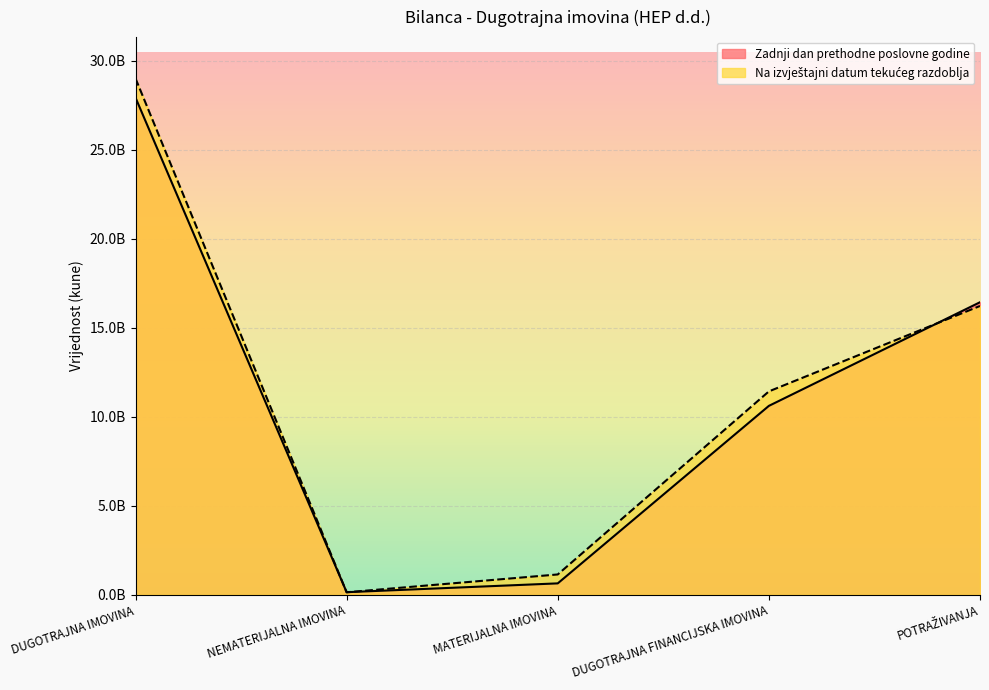

Reading left to right, what are all the values shown in this chart?

Zadnji dan prethodne poslovne godine: DUGOTRAJNA IMOVINA=27933849628	NEMATERIJALNA IMOVINA=146340465	MATERIJALNA IMOVINA=641787312	DUGOTRAJNA FINANCIJSKA IMOVINA=10615373069	POTRAŽIVANJA=16438593954
Na izvještajni datum tekućeg razdoblja: DUGOTRAJNA IMOVINA=29013962798	NEMATERIJALNA IMOVINA=141615318	MATERIJALNA IMOVINA=1142996756	DUGOTRAJNA FINANCIJSKA IMOVINA=11428898424	POTRAŽIVANJA=16228089776